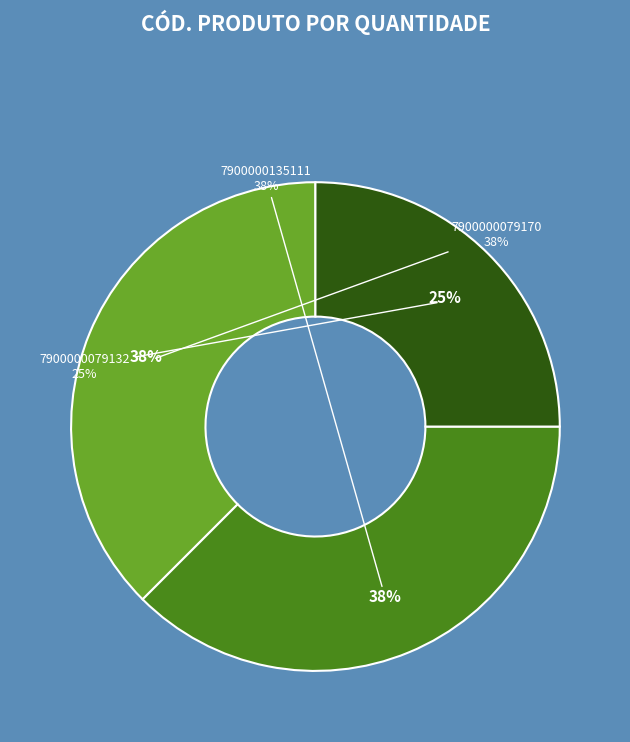

What is the ratio of the value at 7900000079170 to the value at 7900000135111?

1.0